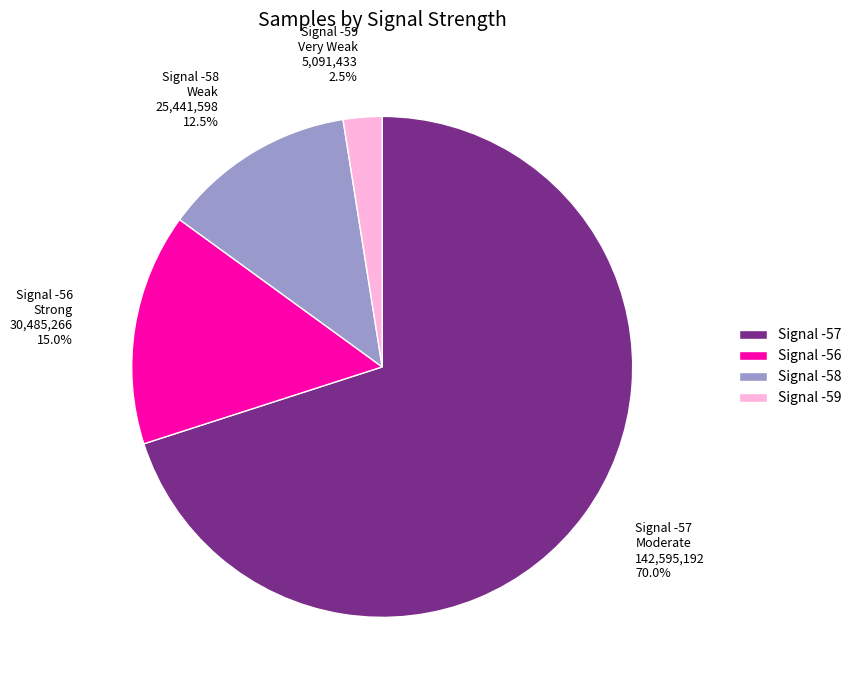

What is the ratio of the value at Signal -56 Strong 30,485,266 15.0% to the value at Signal -59 Very Weak 5,091,433 2.5%?

6.0